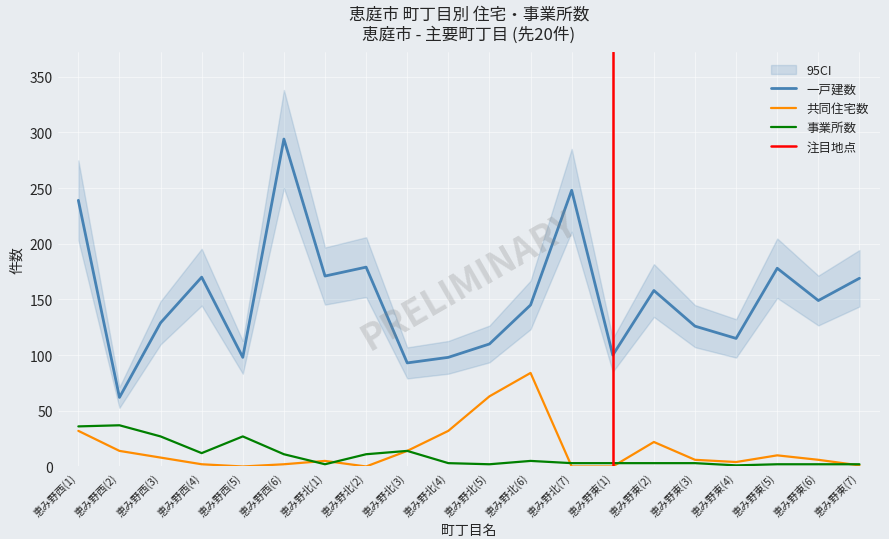

What is the label of the 3rd point from the left?

恵み野西(3)